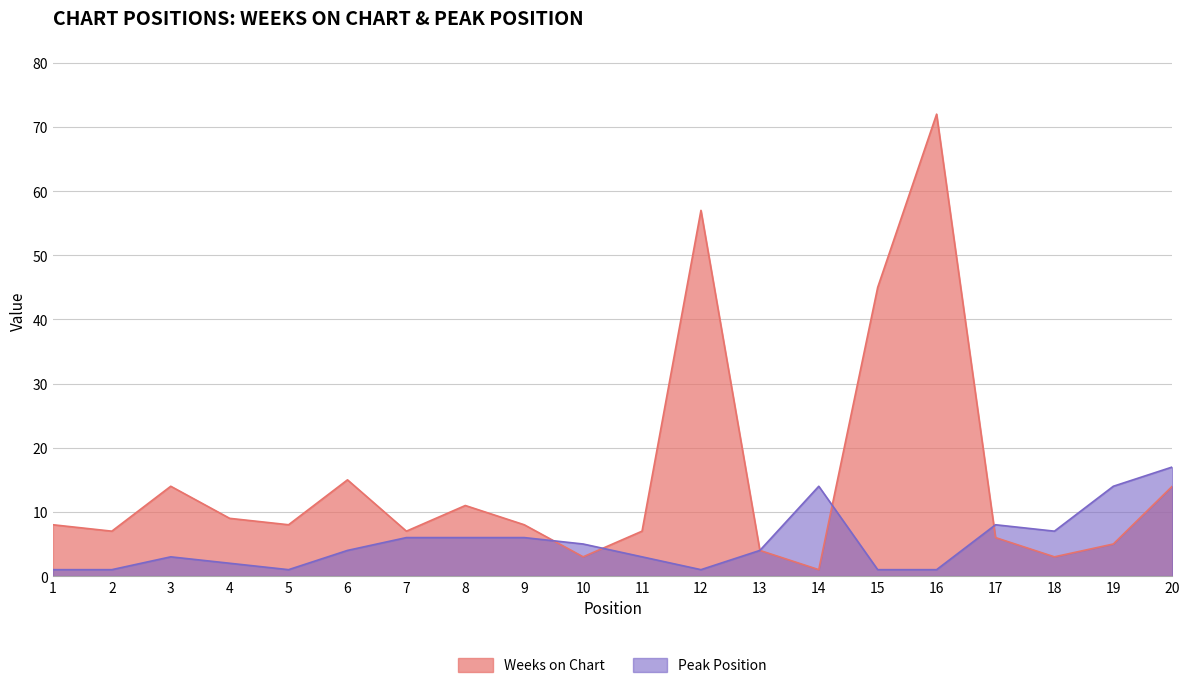

True or false: Peak Position has a value of 20 at 14.

False